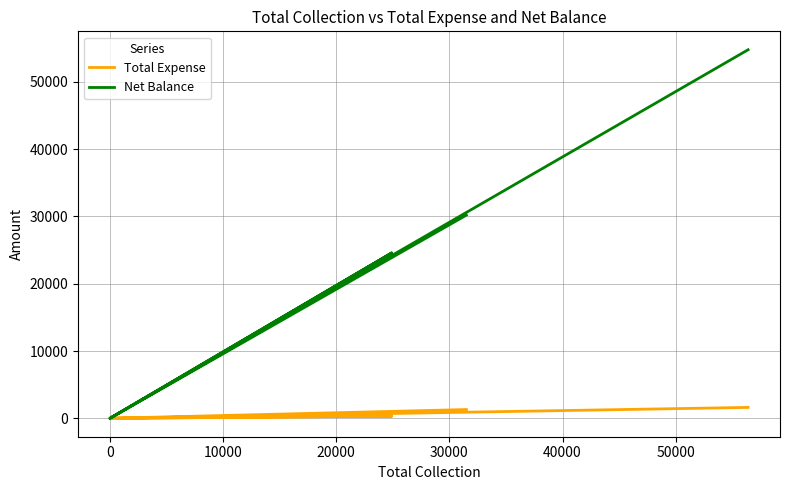

Reading right to left, transcribe all the data shown in this chart.

Total Expense: 1619	0	319	0	0	1300
Net Balance: 54781	0	24581	0	0	30200